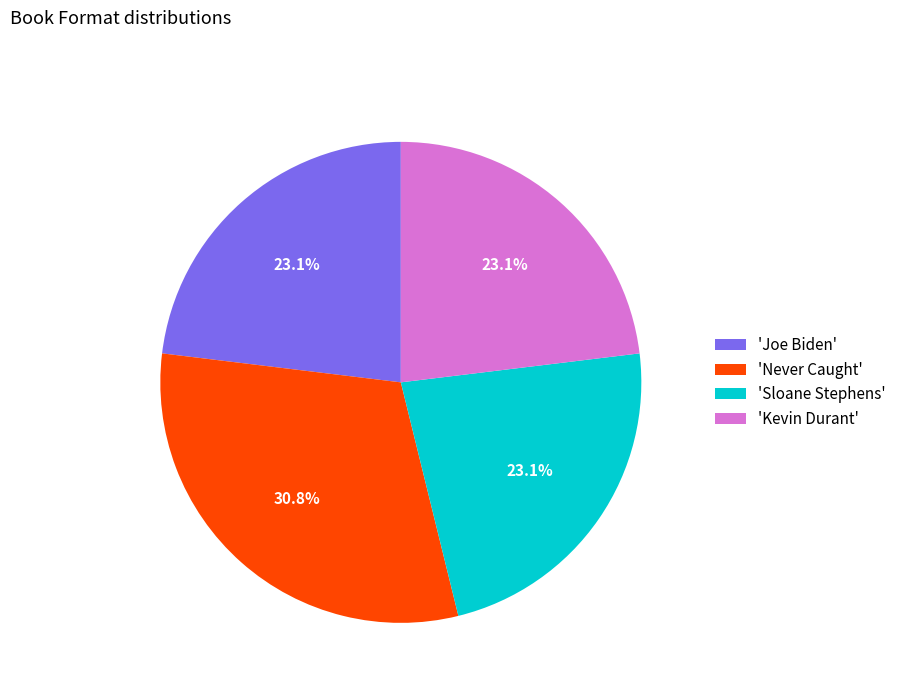

Does any single category account for the majority?

No